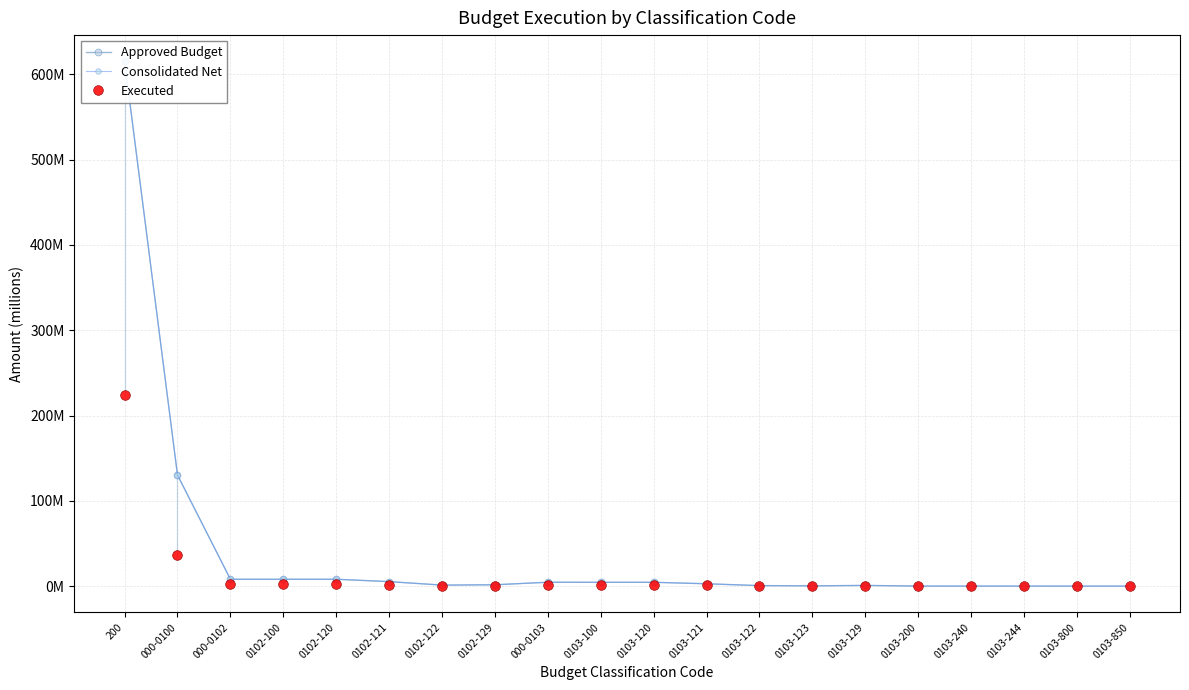

What is the difference between the Approved Budget values at 000-0102 and 0102-122?

6.9